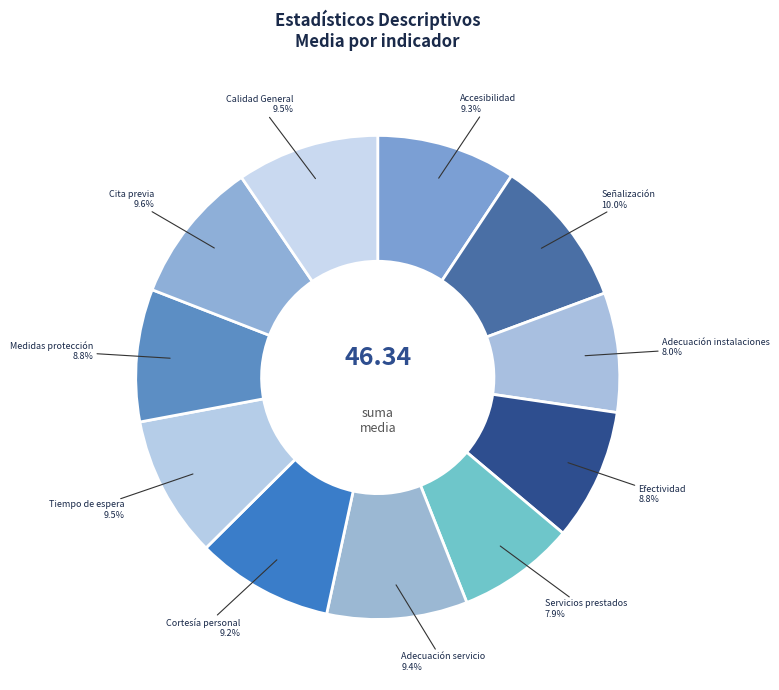

How many segments does this pie chart have?

11